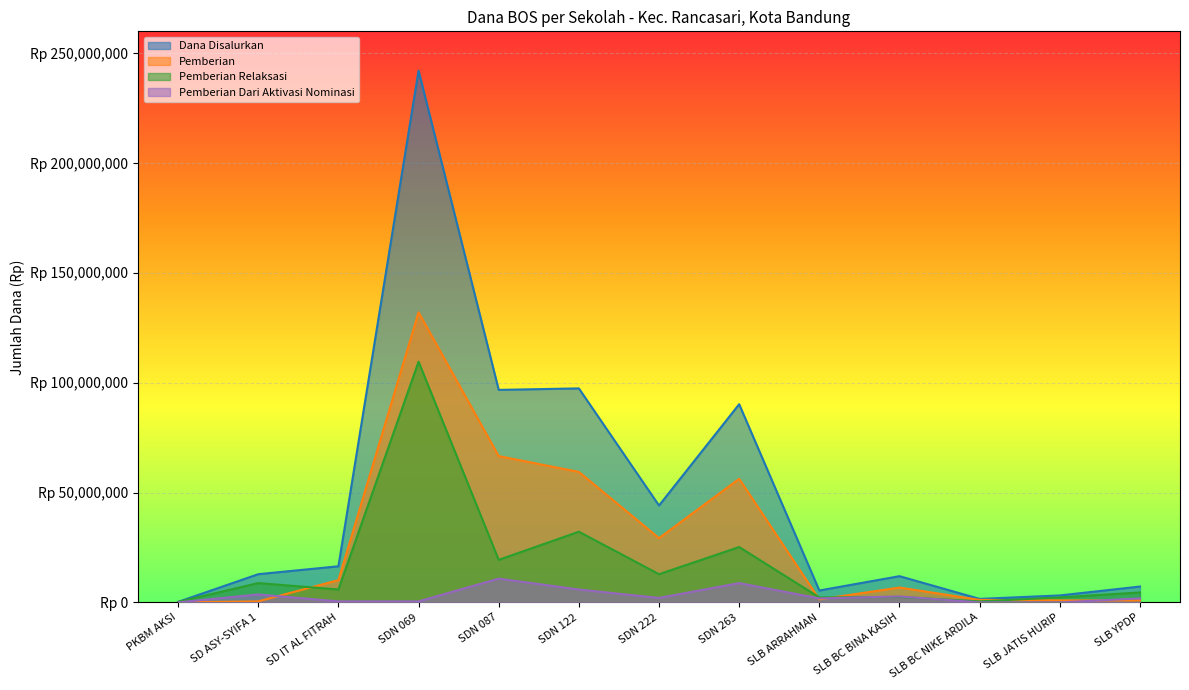

Does the chart display data point markers on the line(s)?

No